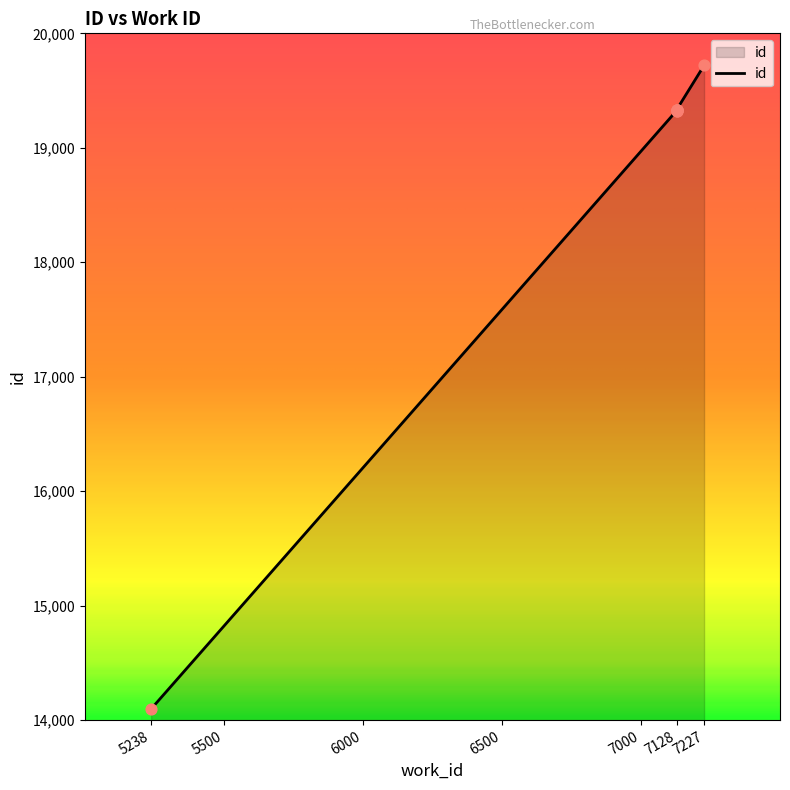

What is the change in value from 5238 to 7128?

+5231